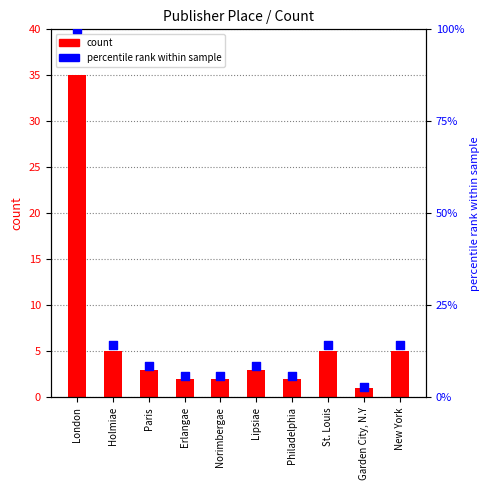

Which series has the largest total across all categories?

percentile rank within sample